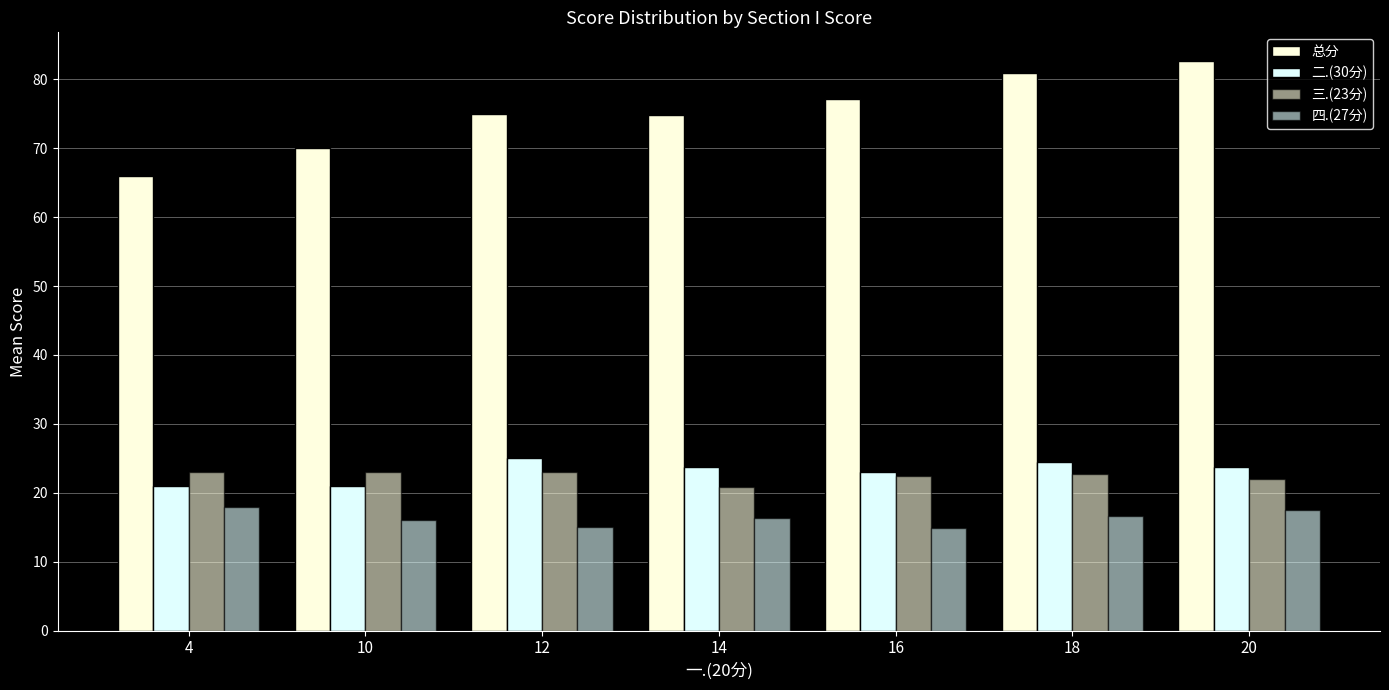

How many groups of bars are there?

7